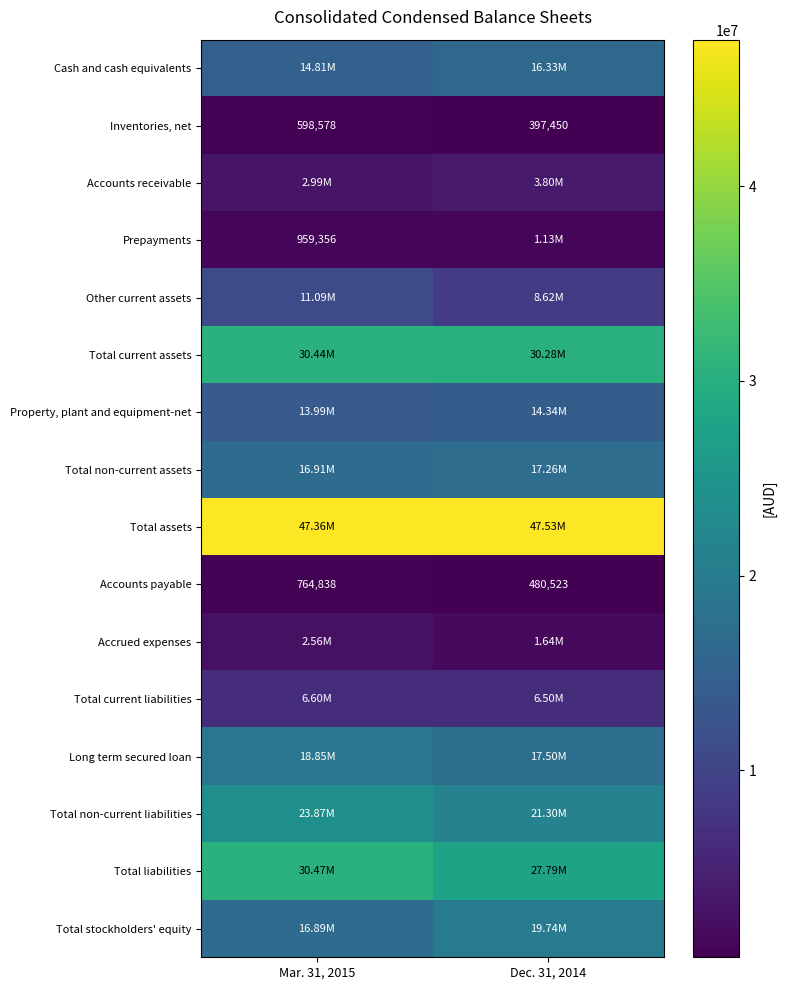

List the labels in order of Inventories, net value, largest first.

Mar. 31, 2015, Dec. 31, 2014